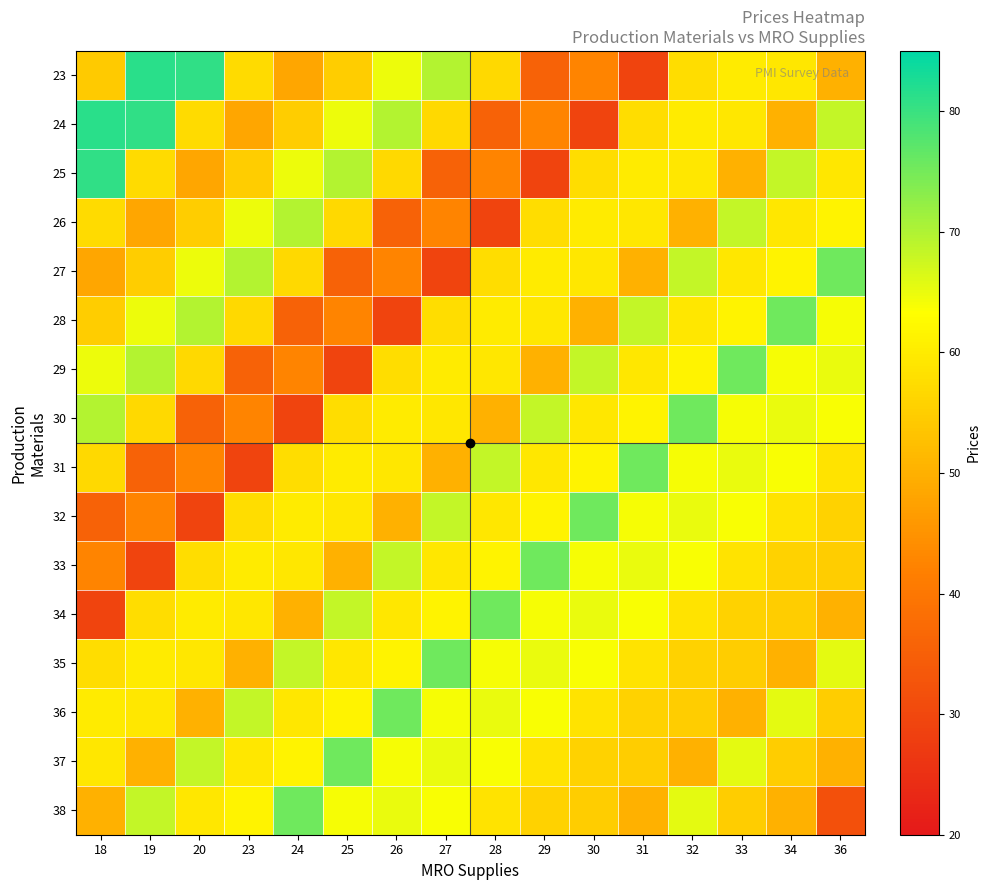

Which series changed the most between 23 and 31?

31